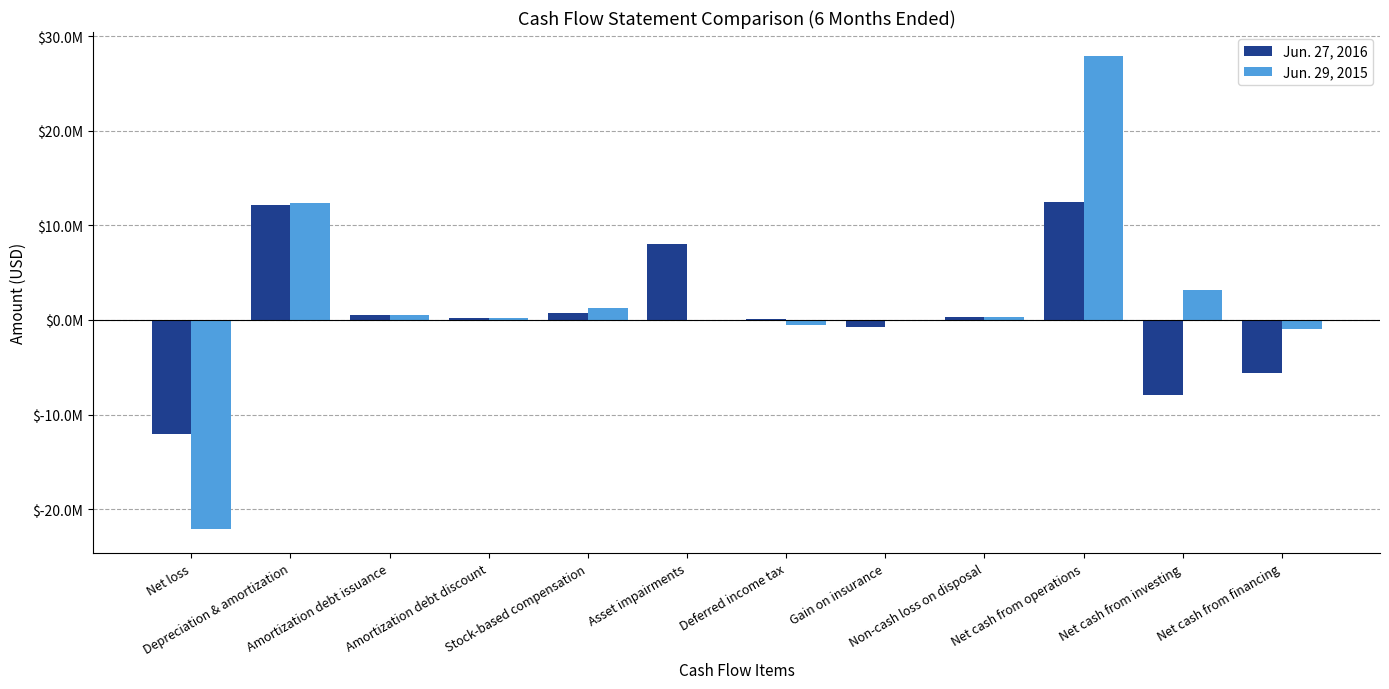

What is the total value across all series at Amortization debt issuance?

1081000